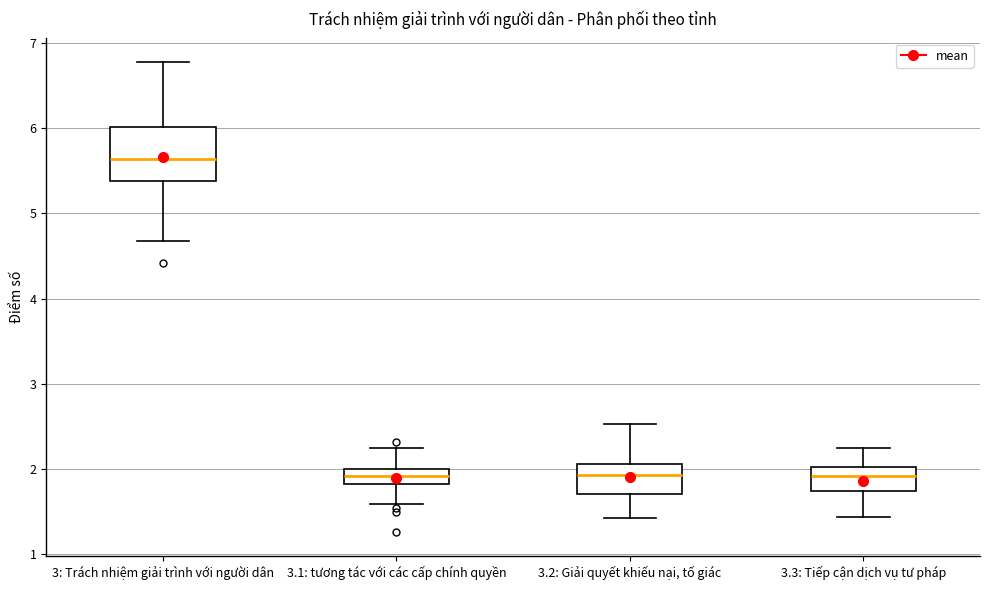

Which box is the tallest, from its lower edge to its upper edge?

3: Trách nhiệm giải trình với người dân